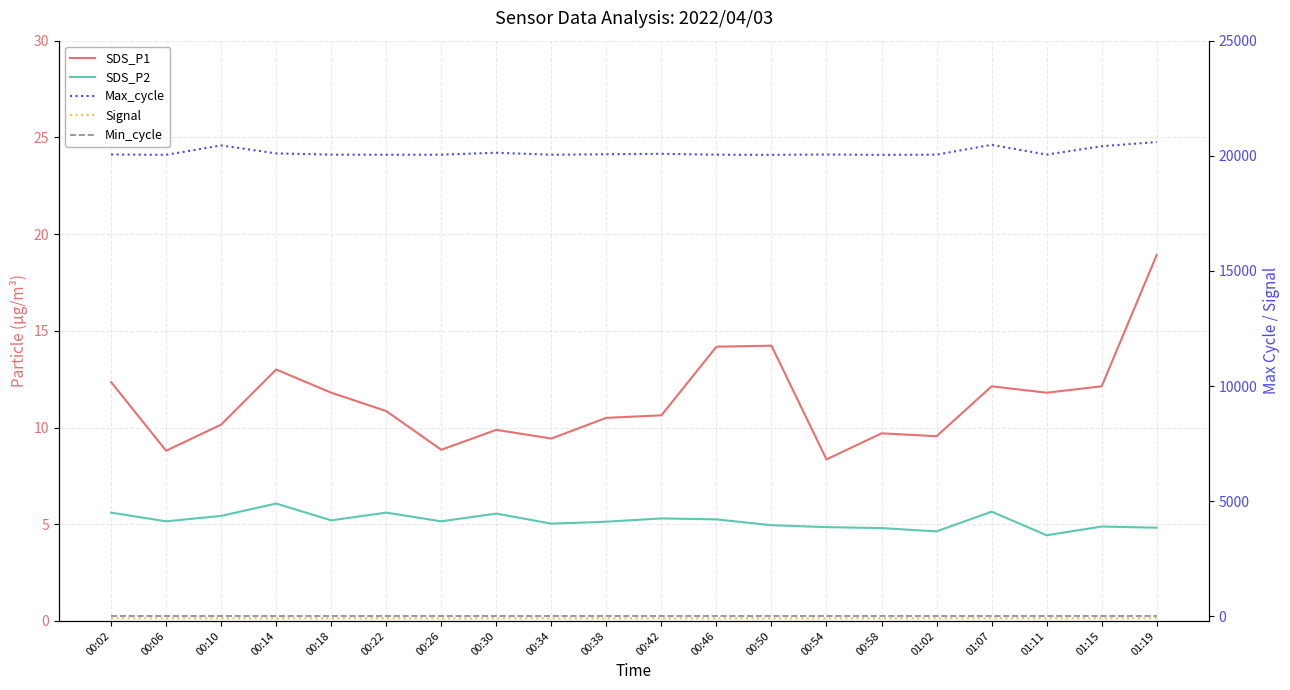

The value of Min_cycle at 00:54 is 41.6. True or false?

False